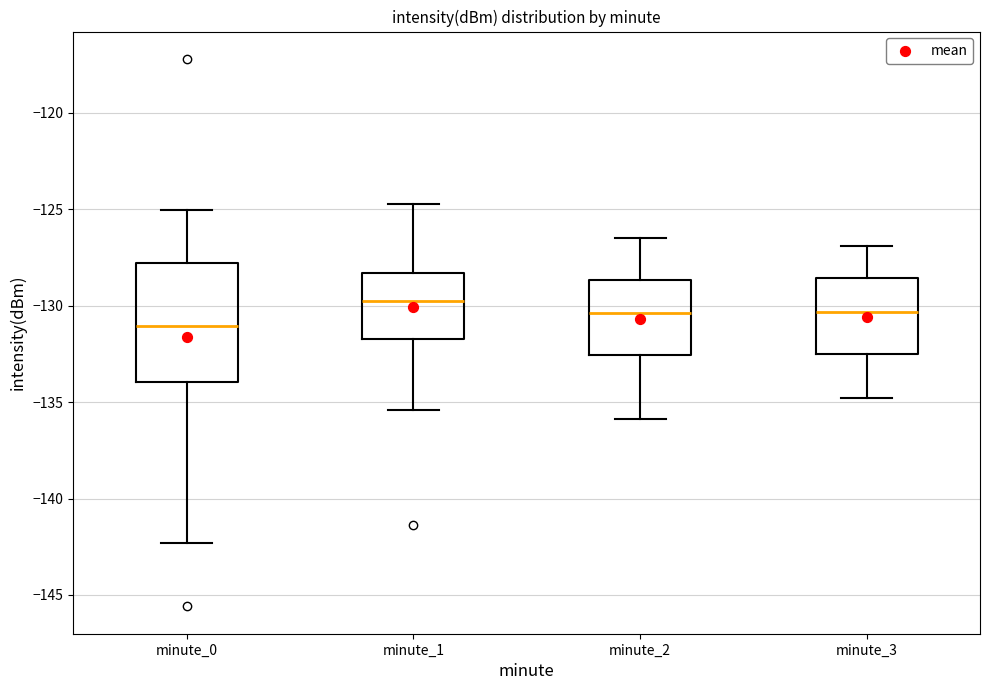

Reading left to right, read every box against the y-axis: the position of its median line, the range the box covers, and the ends of its whiskers. The values are not printed on the chart, so give them approximately, as read against the axis.

minute_0: median -131.0, box -134.0 to -128.0, whiskers -142.5 to -125.0
minute_1: median -129.5, box -131.5 to -128.5, whiskers -135.5 to -124.5
minute_2: median -130.5, box -132.5 to -128.5, whiskers -136.0 to -126.5
minute_3: median -130.5, box -132.5 to -128.5, whiskers -135.0 to -127.0